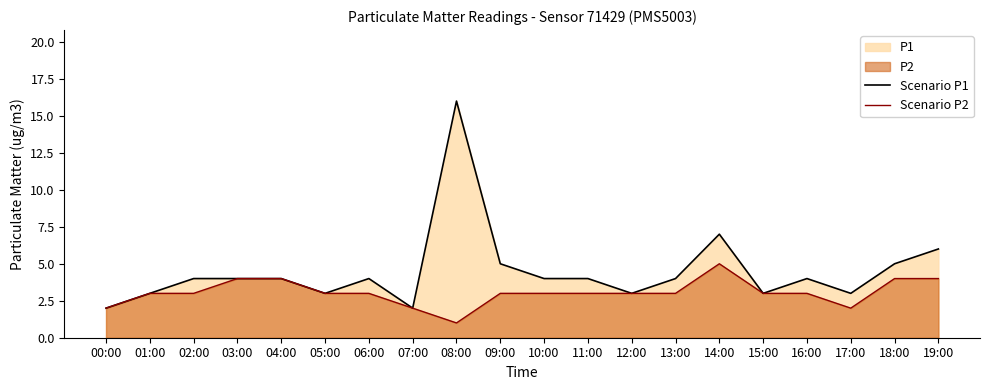

What is the average value of the Scenario P1 series?

4